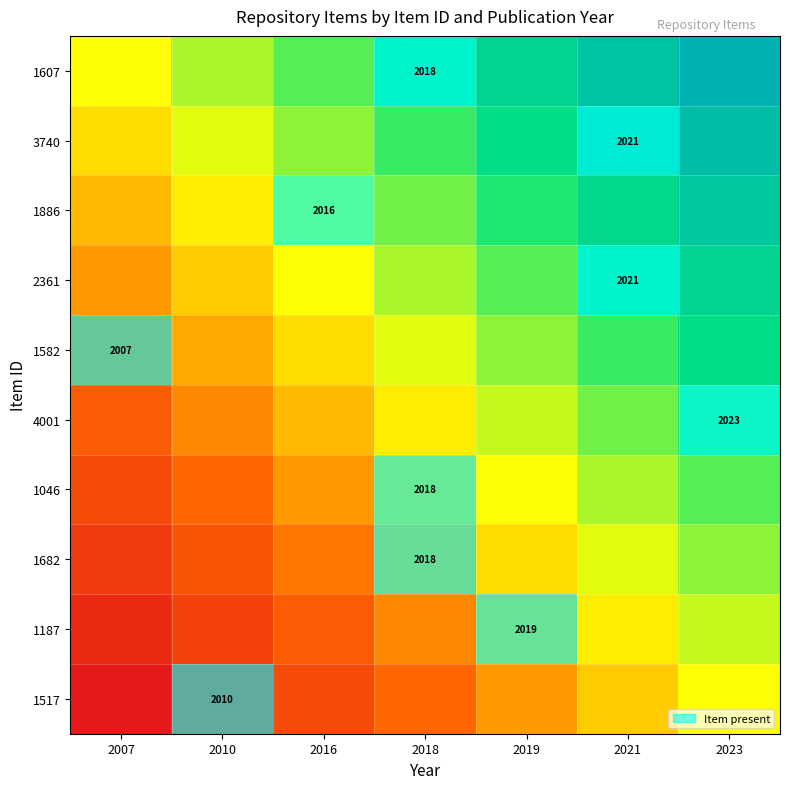

List the series in order of their peak value, highest first.

1607, 3740, 1886, 2361, 1582, 4001, 1046, 1682, 1187, 1517